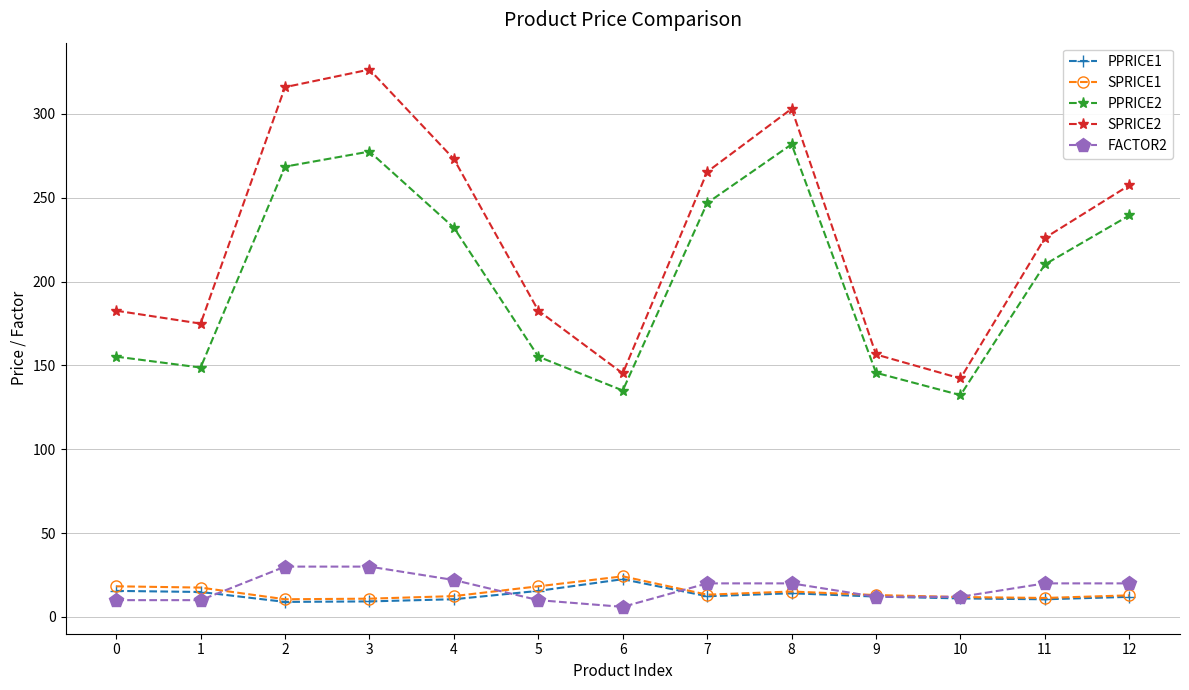

How many lines are shown in the chart?

5